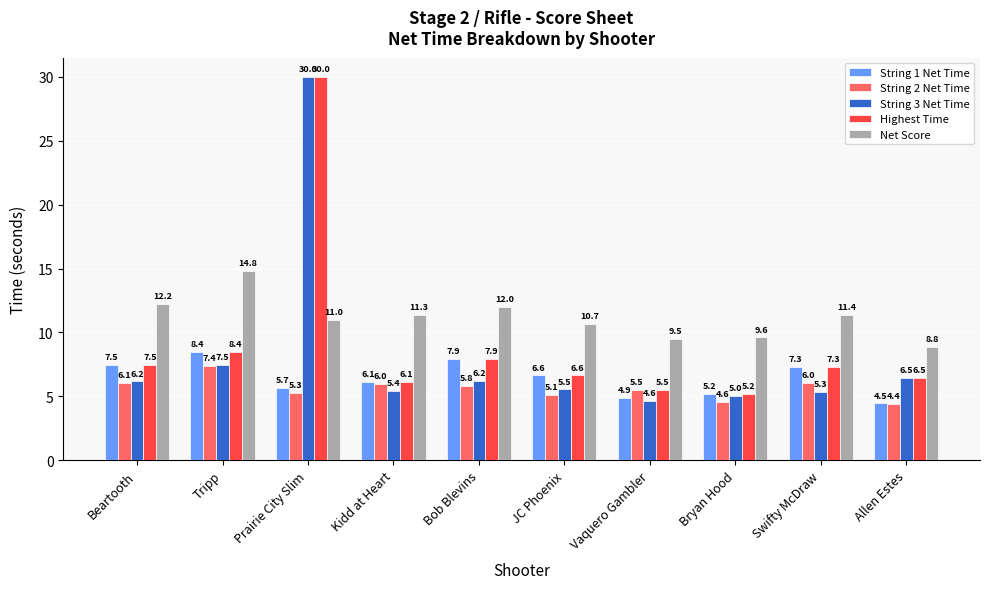

True or false: String 1 Net Time has a value of 2.8 at Allen Estes.

False